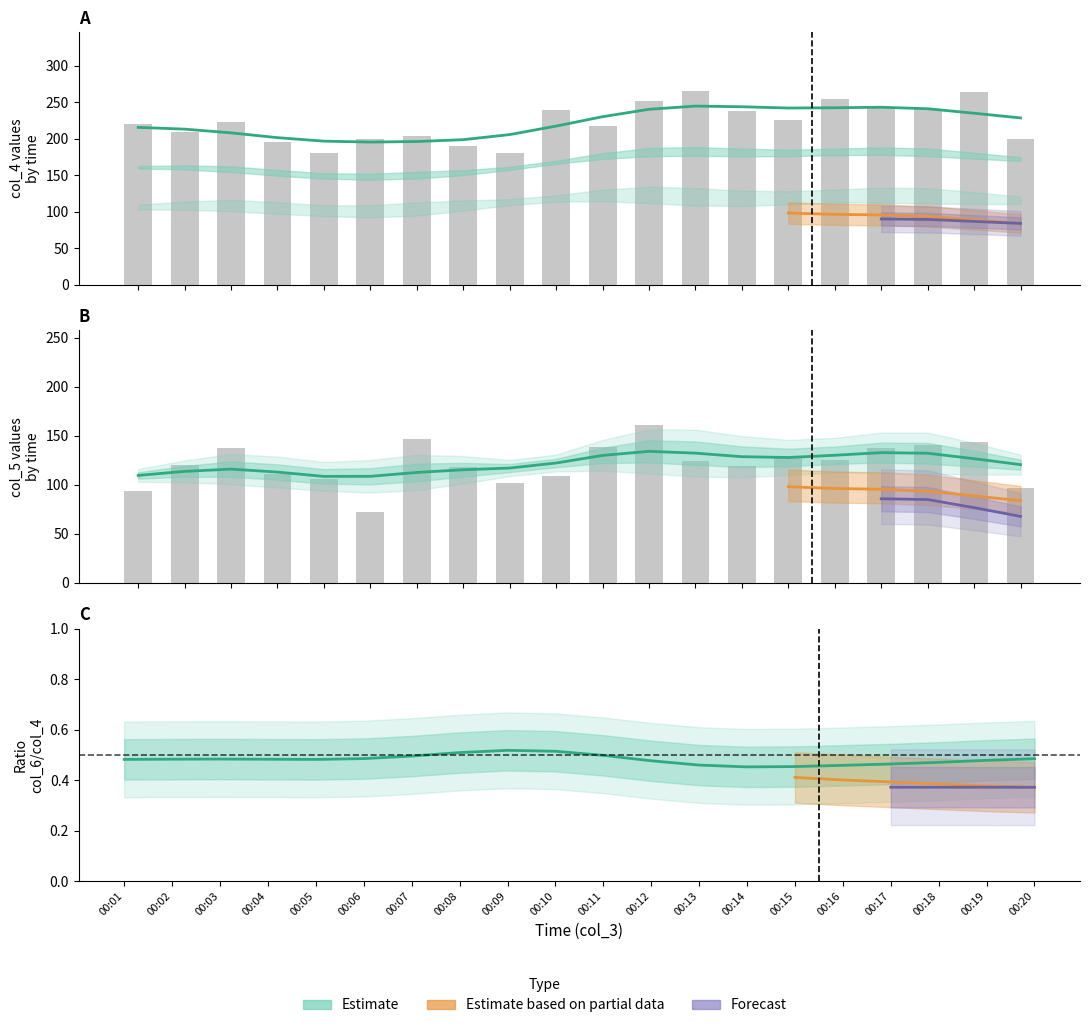

Between 00:03 and 00:01, which is larger?

00:03